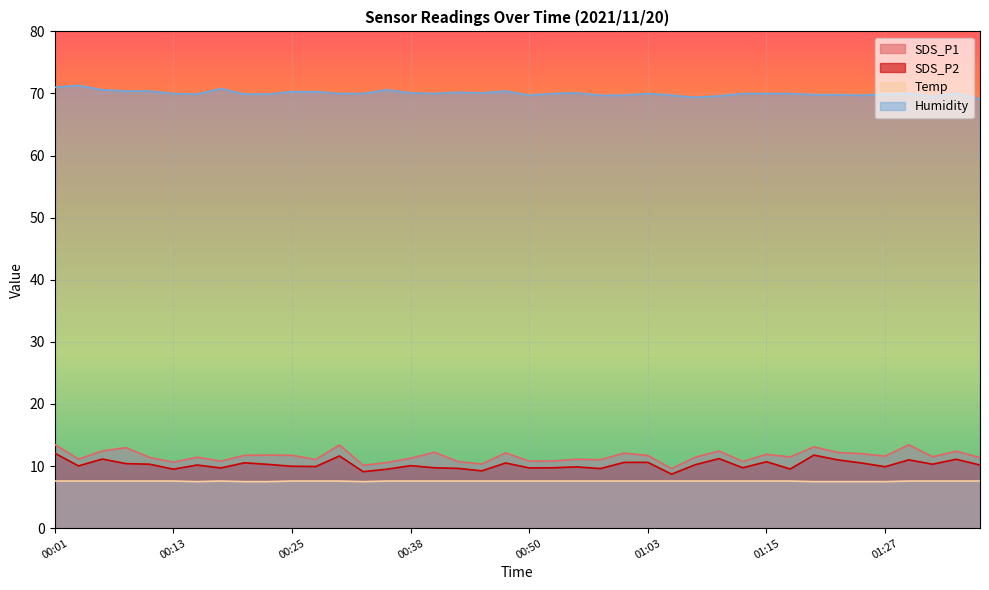

List the series in order of their peak value, lowest first.

Temp, SDS_P2, SDS_P1, Humidity